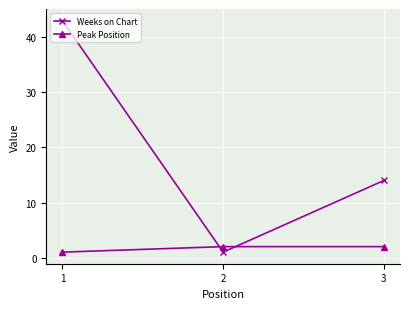

How many lines are shown in the chart?

2